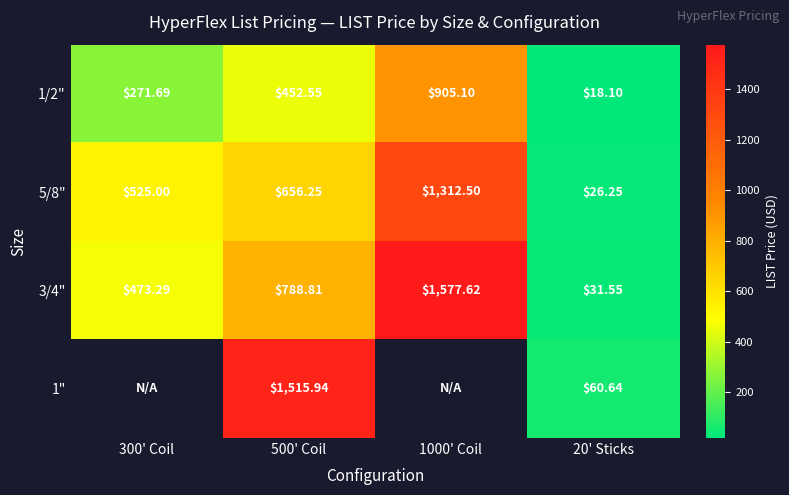

Is the value of 5/8" at 20' Sticks greater than the value of 3/4" at 300' Coil?

No